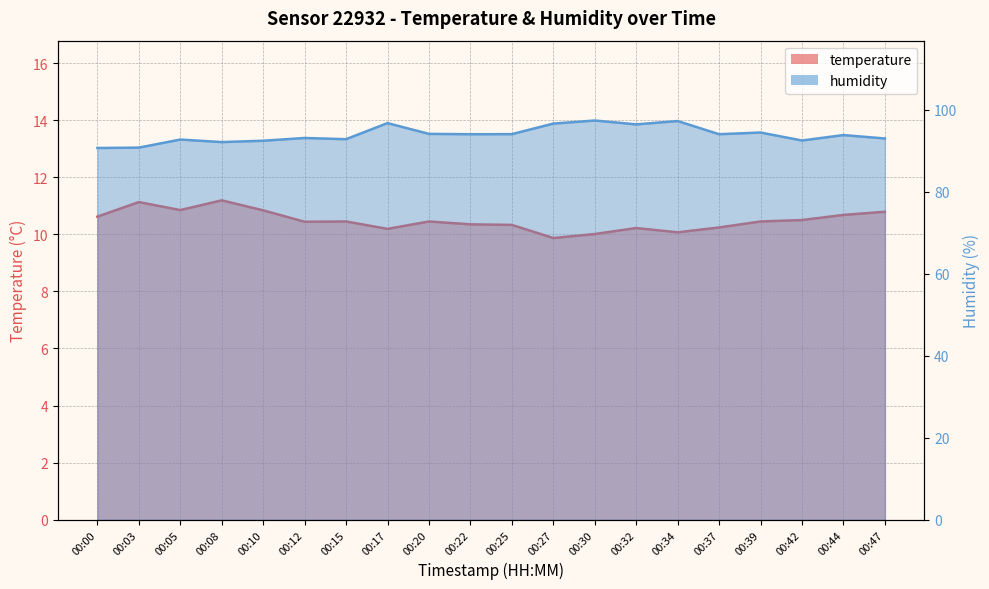

At which category does humidity reach its first local valley?

00:08